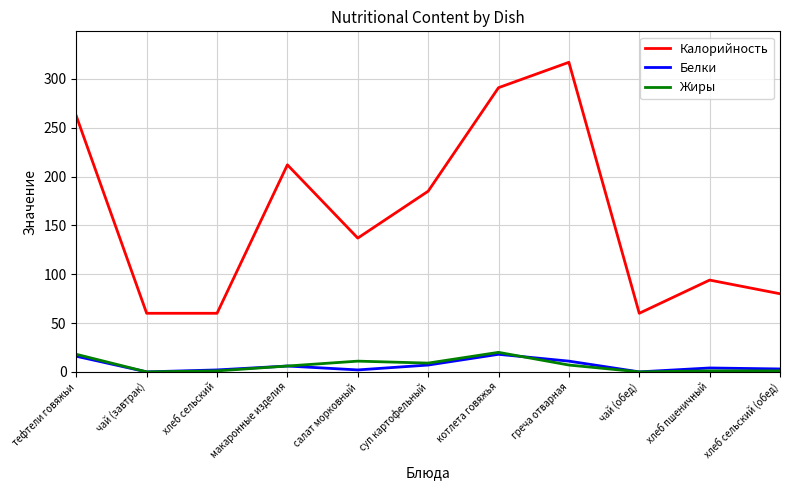

The Калорийность series shows 212 at макаронные изделия. True or false?

True